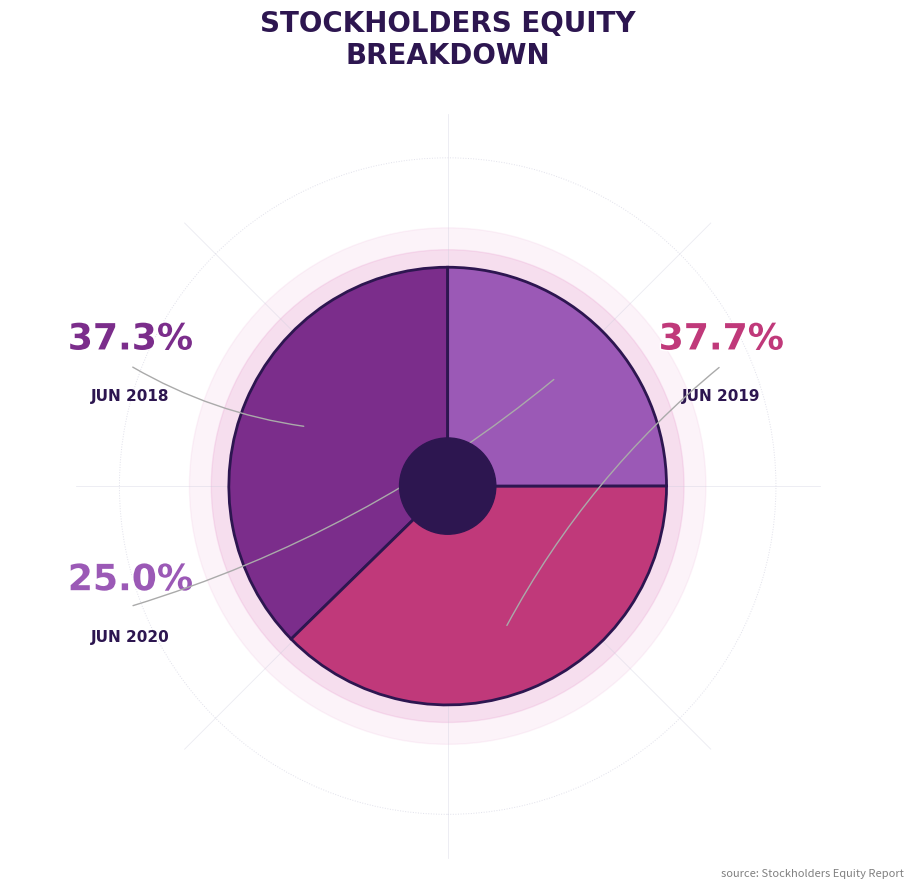

The Balance at Jun. 30, 2020 slice represents 25% of the pie. True or false?

True